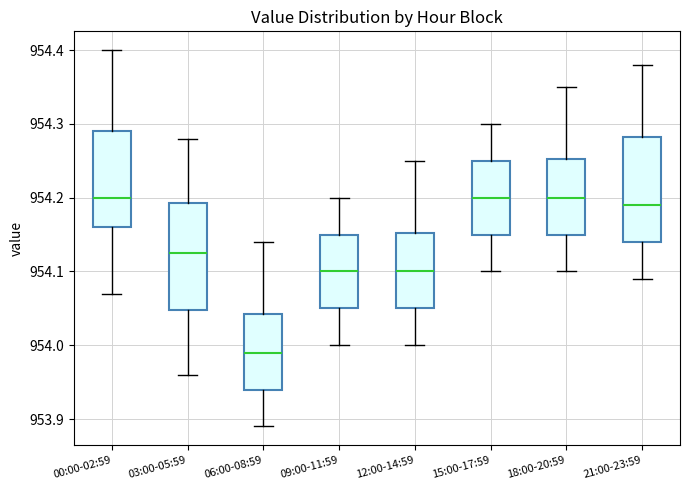

Reading left to right, transcribe this box plot: for each box, give where its median line is, the range the box spans, and where its two whiskers end, as read against the y-axis. The values are not printed on the chart, so give them approximately, as read against the axis.

00:00-02:59: median 954.20, box 954.16 to 954.29, whiskers 954.07 to 954.40
03:00-05:59: median 954.13, box 954.05 to 954.19, whiskers 953.96 to 954.28
06:00-08:59: median 953.99, box 953.94 to 954.04, whiskers 953.89 to 954.14
09:00-11:59: median 954.10, box 954.05 to 954.15, whiskers 954.00 to 954.20
12:00-14:59: median 954.10, box 954.05 to 954.15, whiskers 954.00 to 954.25
15:00-17:59: median 954.20, box 954.15 to 954.25, whiskers 954.10 to 954.30
18:00-20:59: median 954.20, box 954.15 to 954.25, whiskers 954.10 to 954.35
21:00-23:59: median 954.19, box 954.14 to 954.28, whiskers 954.09 to 954.38